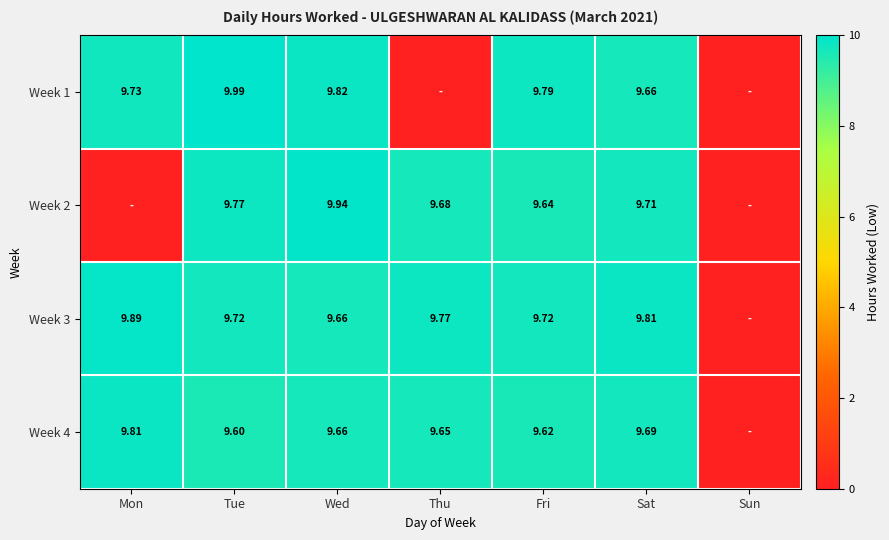

Is the value of Week 1 at Mon greater than the value of Week 2 at Tue?

No